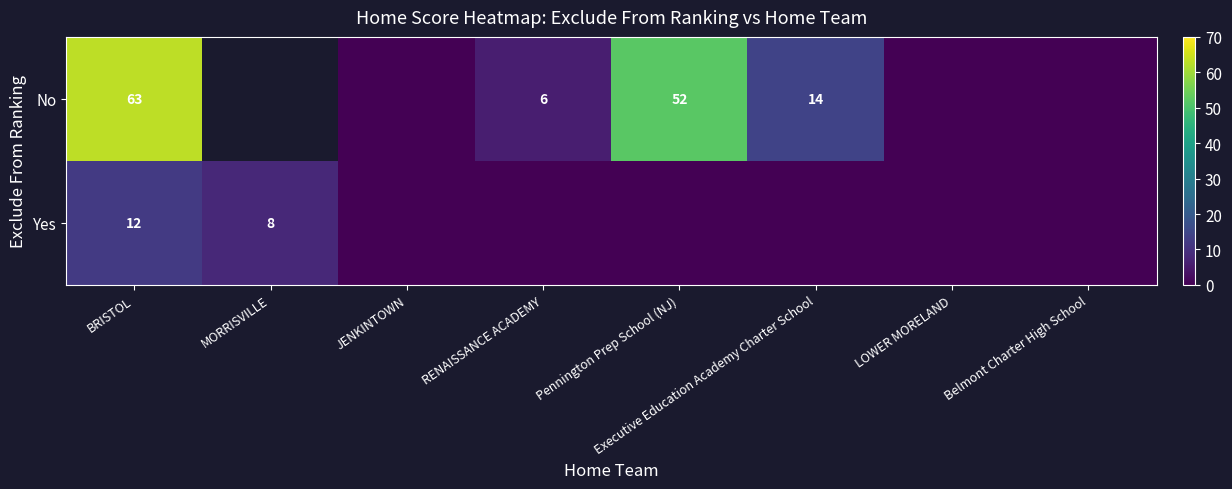

Is the value of Yes at BRISTOL greater than the value of No at RENAISSANCE ACADEMY?

Yes